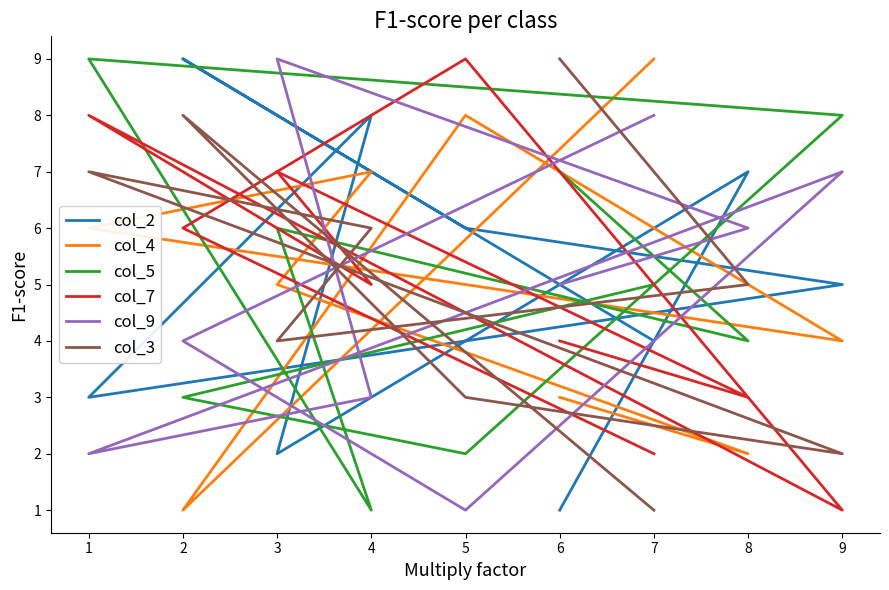

True or false: col_5 and col_3 intersect in this chart.

True